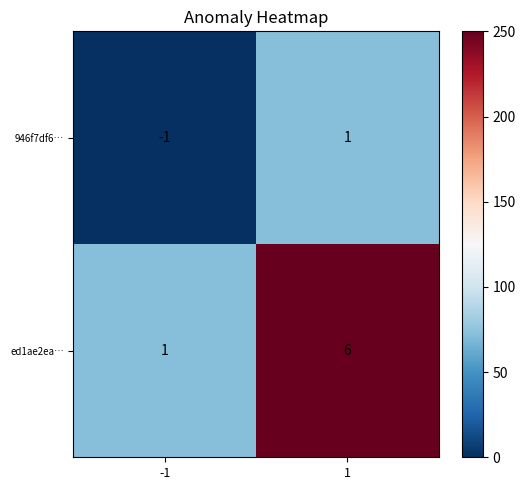

Between -1 and 1, which series saw the biggest shift?

ed1ae2ea…